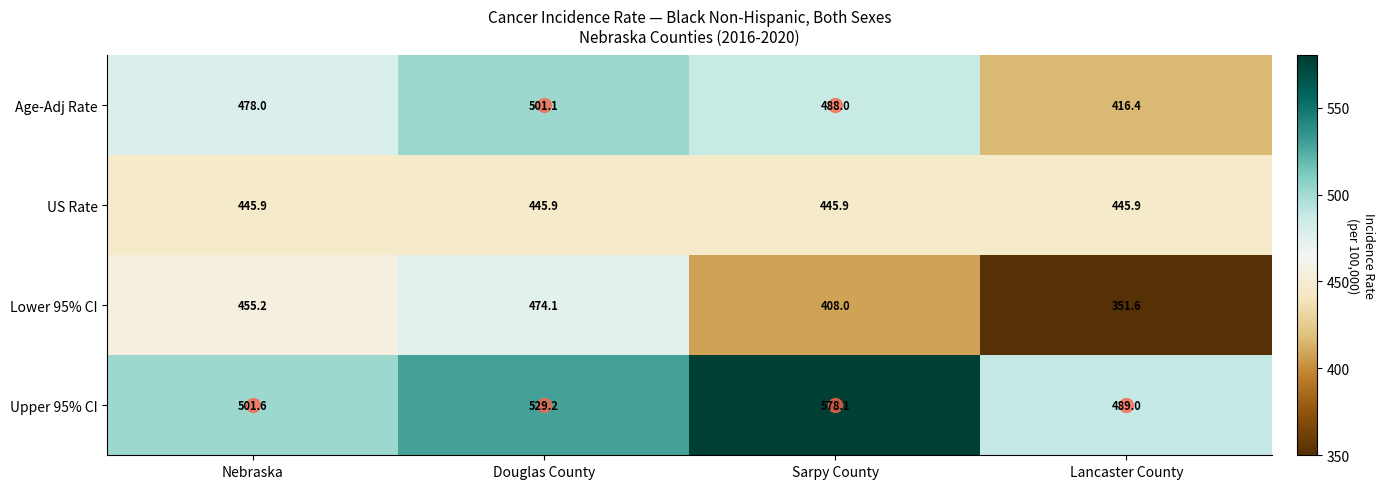

The US Rate series shows 445.9 at Douglas County. True or false?

True